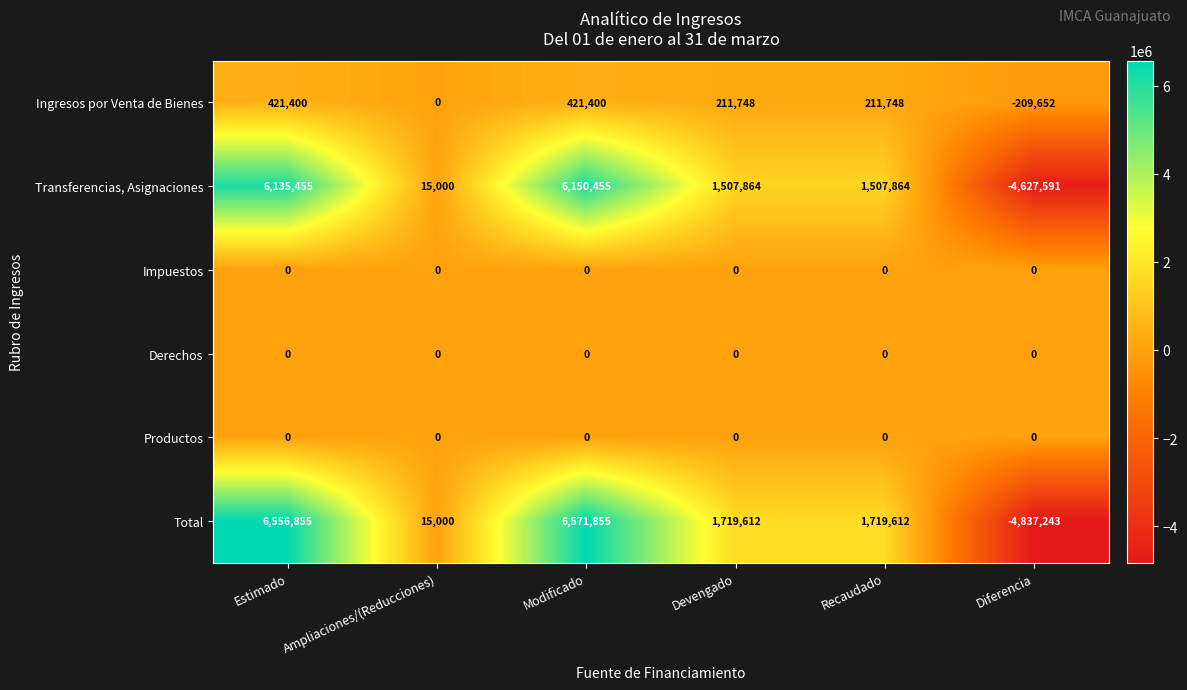

Which series has the largest total across all categories?

Total